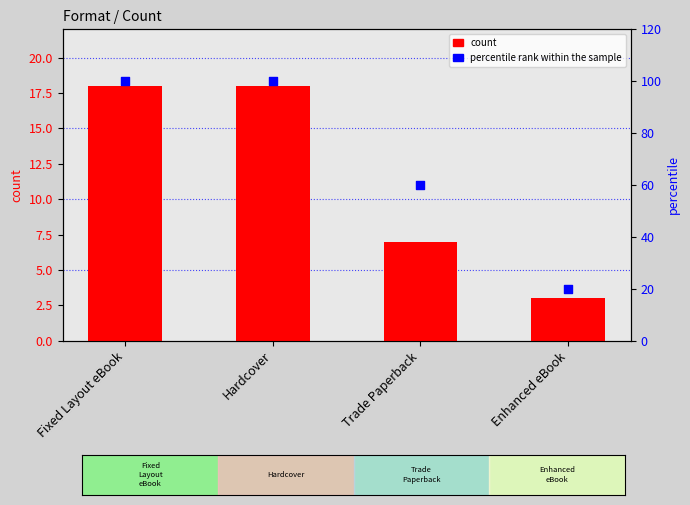

At how many categories does at least one series exceed 63?

2